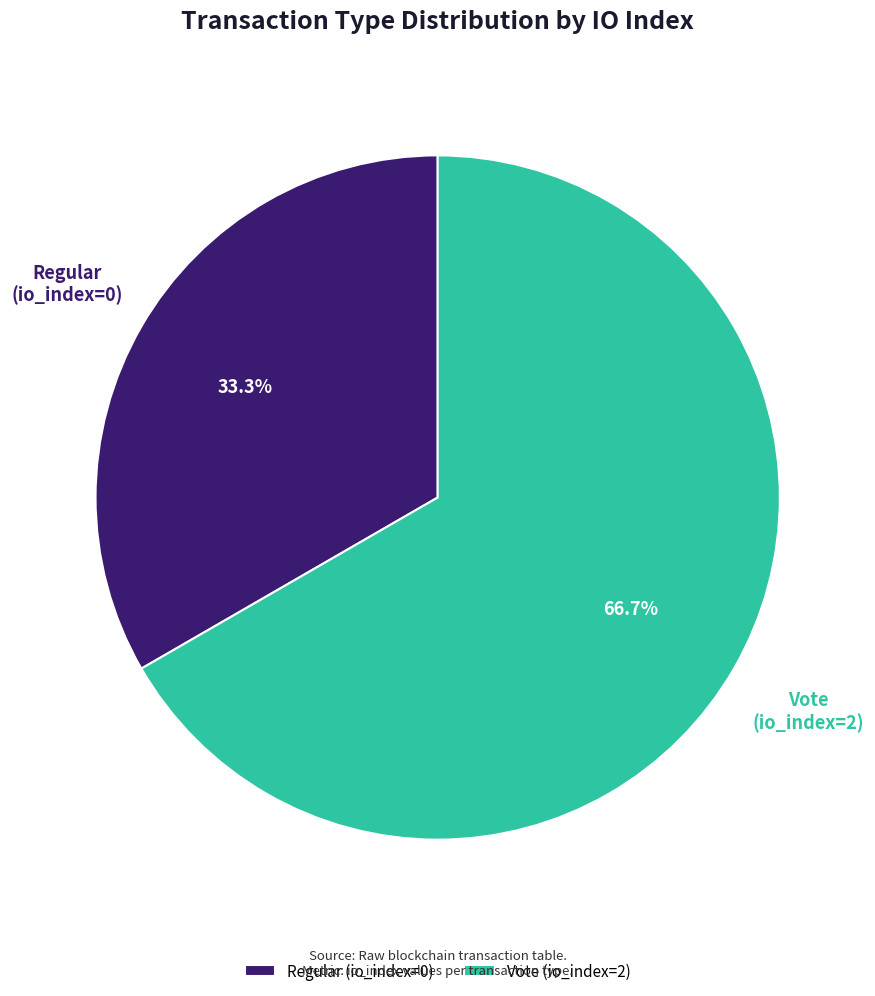

What is the largest slice in the pie chart?

Vote (io_index=2)